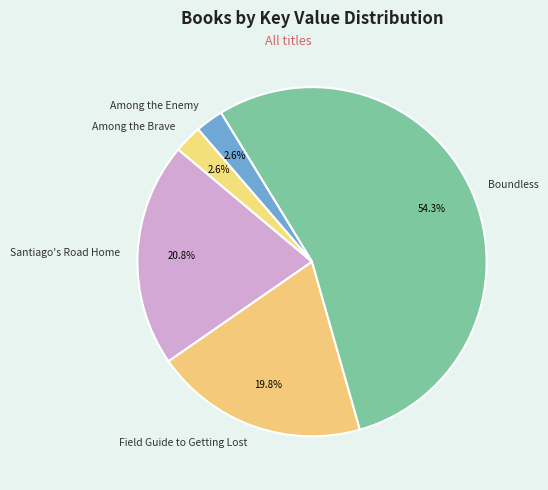

Is Among the Enemy the majority of the pie?

No